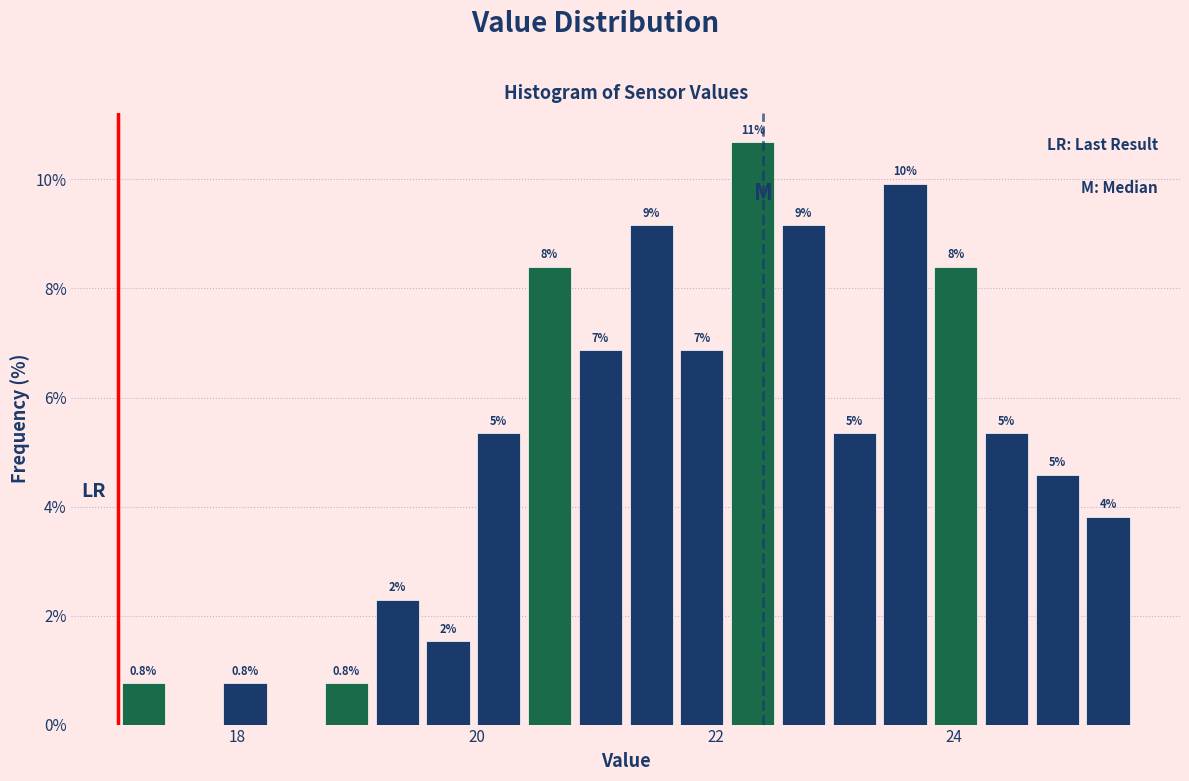

Around what value on the x-axis is the tallest bar? Give the approximate position of its centre, as read against the axis.

22.4